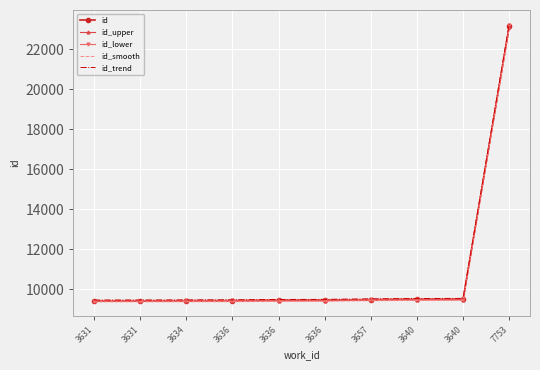

What are all the series names shown in the legend?

id, id_upper, id_lower, id_smooth, id_trend